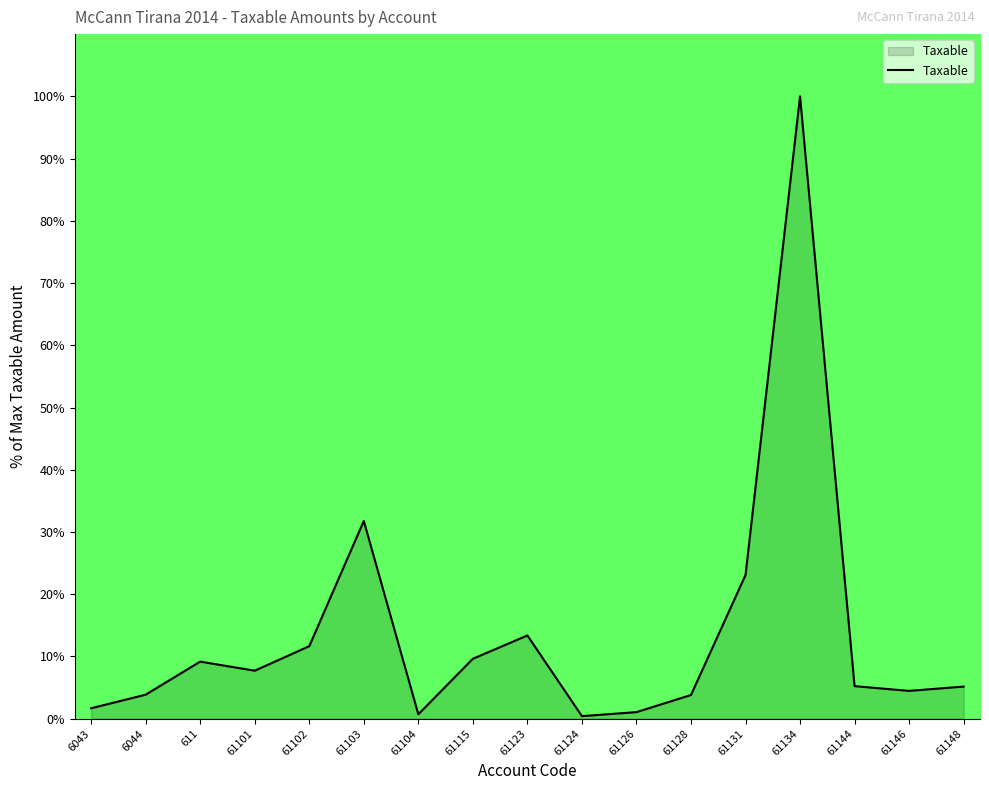

Does the chart display data point markers on the line(s)?

No